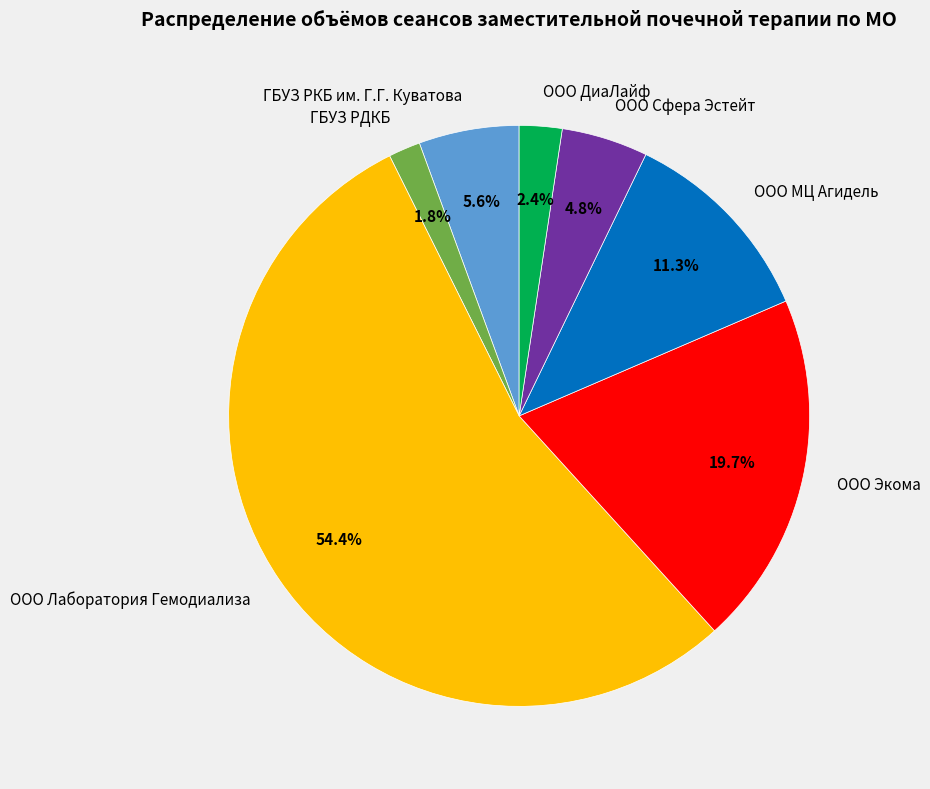

Is ООО Лаборатория Гемодиализа the majority of the pie?

Yes